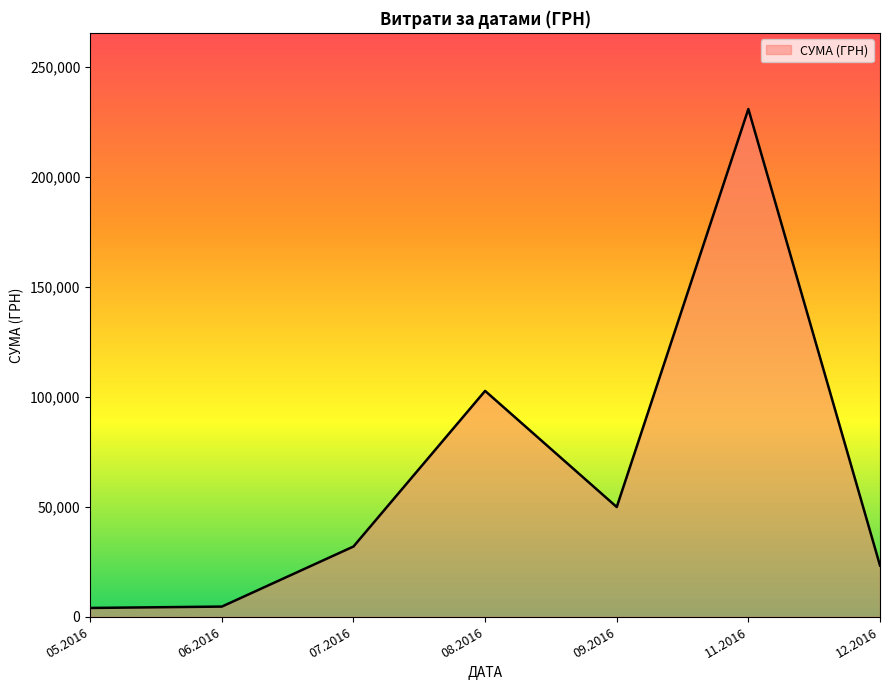

What is the difference between the maximum and second lowest values?

226212.0